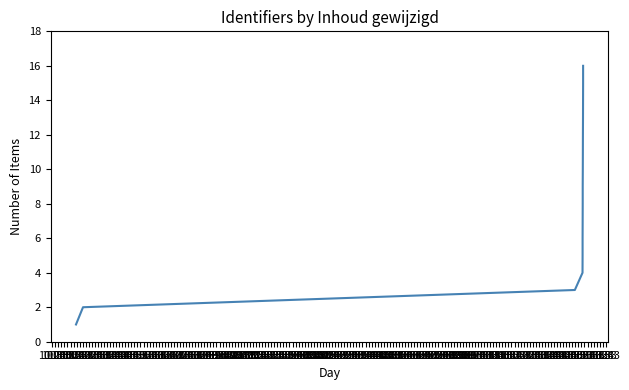

Rank the categories by value from highest to lowest.

12:53, 12:43, 12:33, 12:23, 12:13, 12:03, 11:53, 11:43, 11:33, 11:23, 11:13, 11:03, 10:53, 10:43, 10:33, 10:23